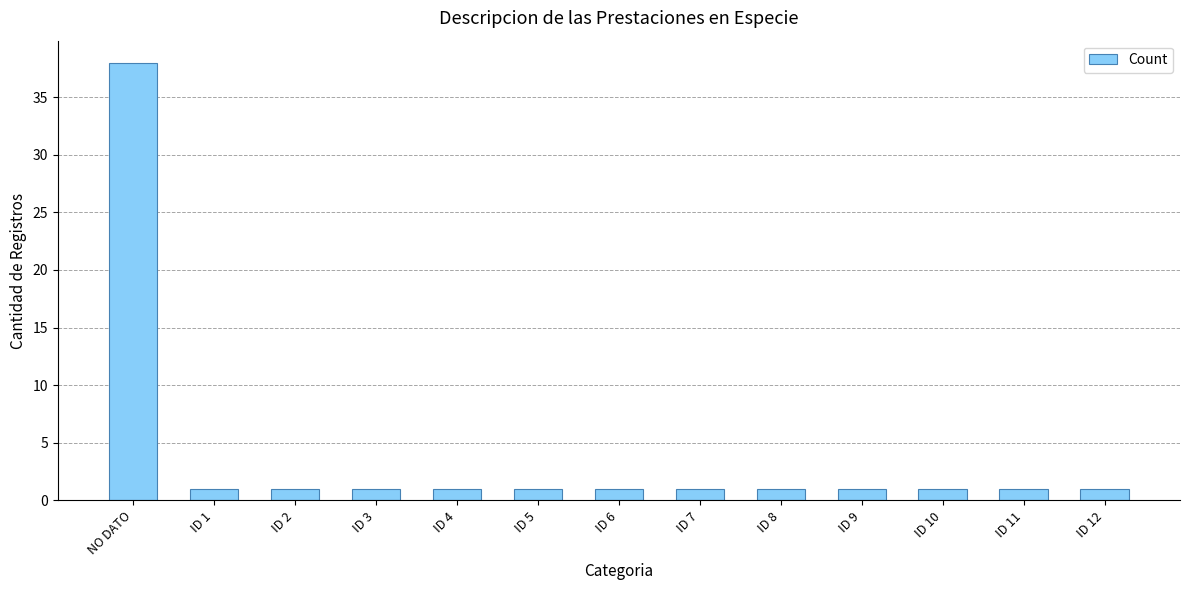

What is the difference between the maximum and minimum values?

37